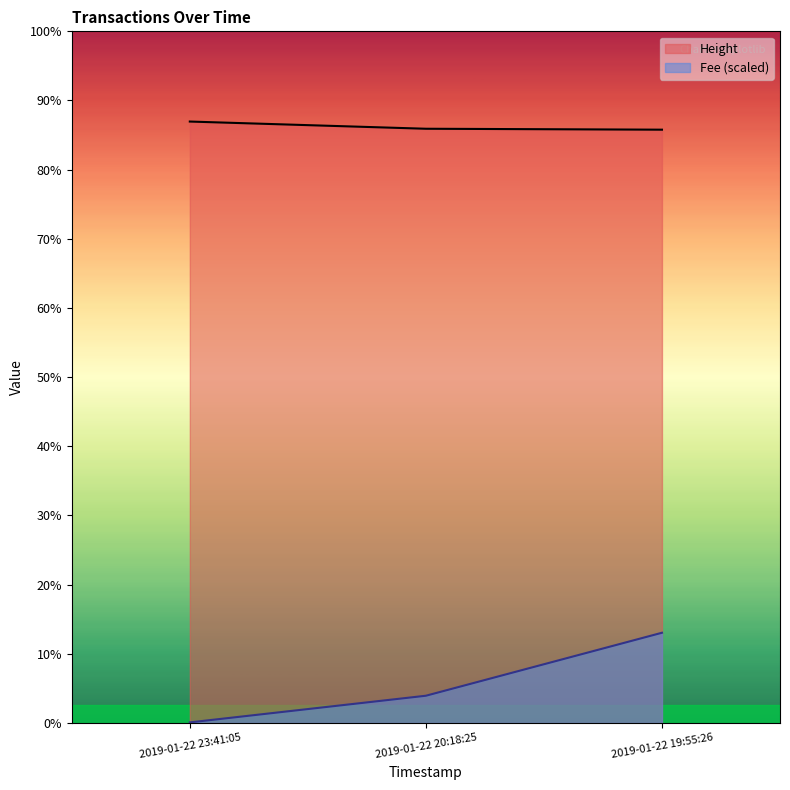

What is the label of the 1st point from the right?

2019-01-22 19:55:26